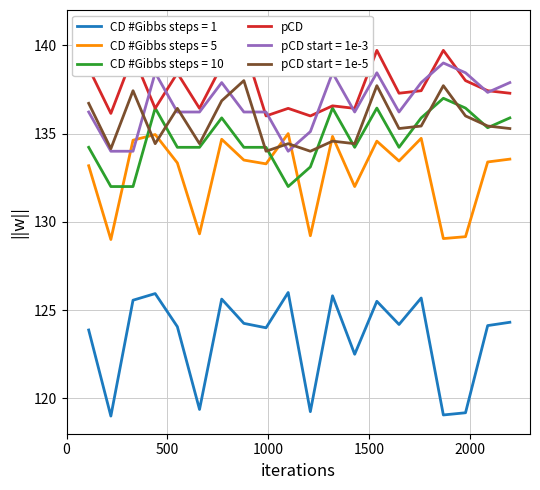

True or false: CD #Gibbs steps = 10 and pCD start = 1e-3 cross at least once.

False